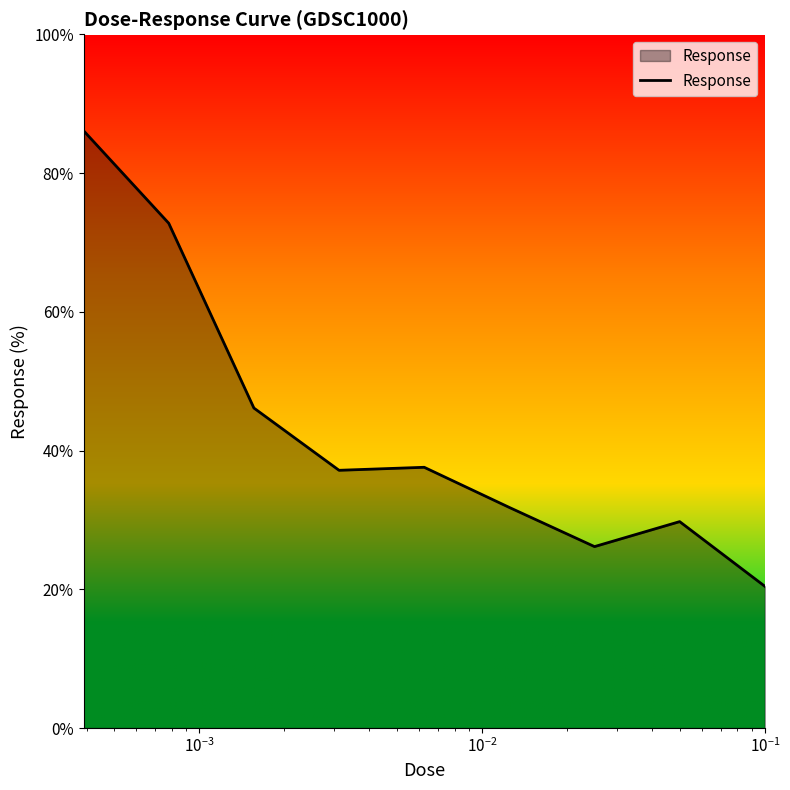

What is the difference between the maximum and minimum values?

65.7